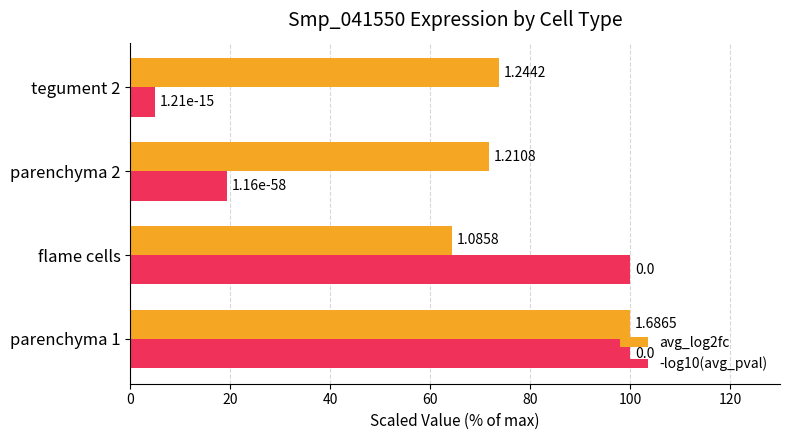

What is the difference between the maximum and second lowest values in the -log10(avg_pval) series?

80.7